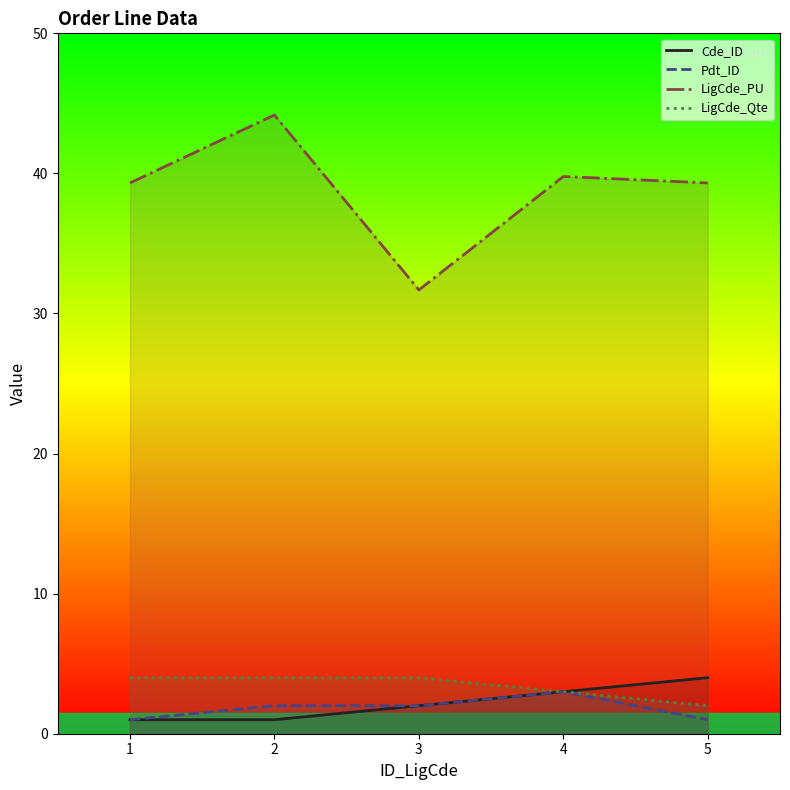

How many lines are shown in the chart?

4